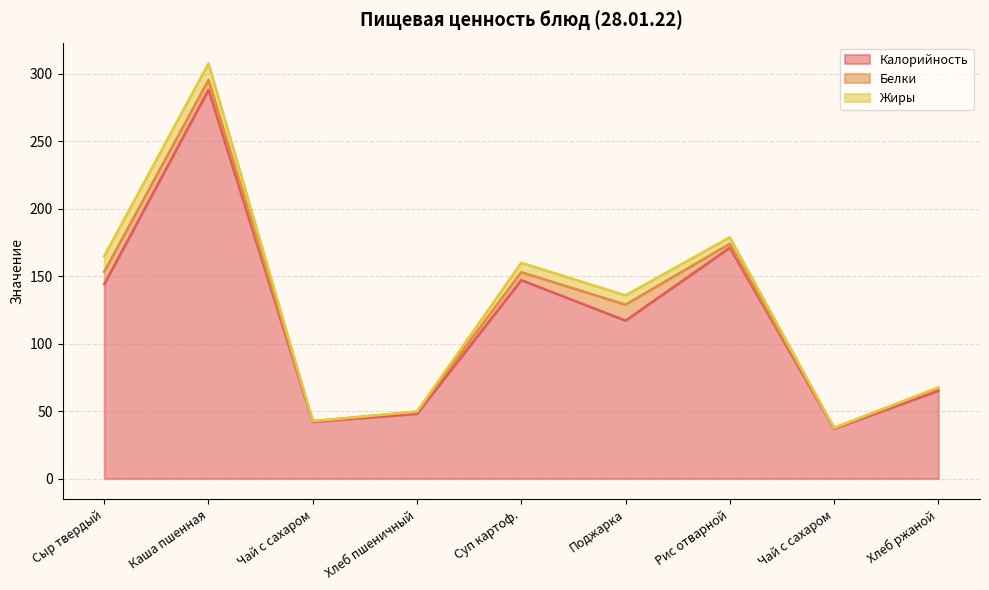

What is the difference between the highest and lowest values at Сыр твердый?

134.8